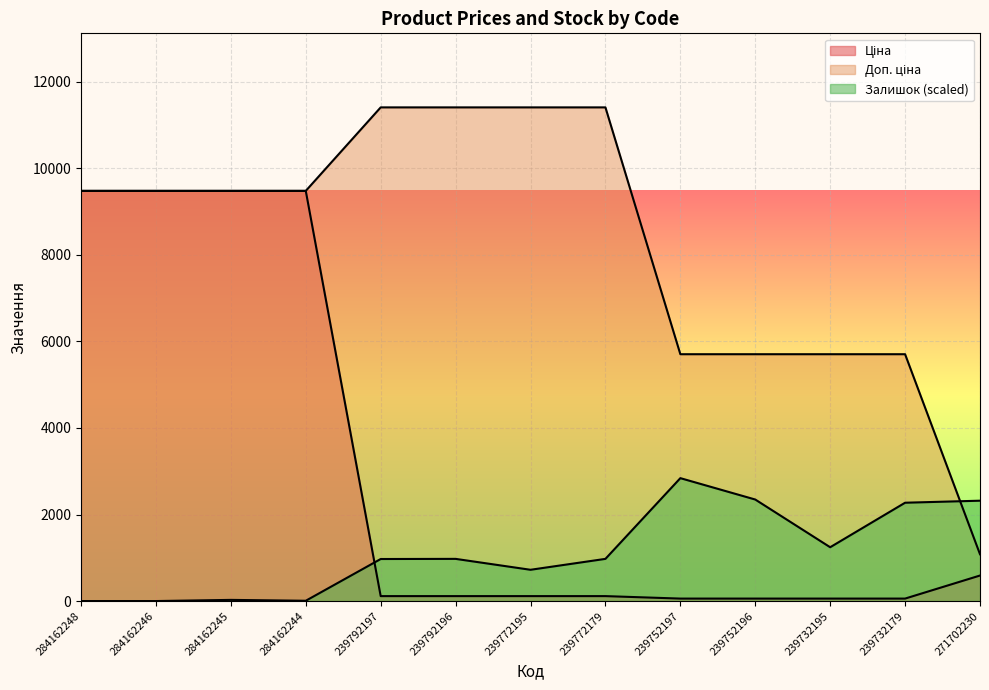

How many lines are shown in the chart?

3